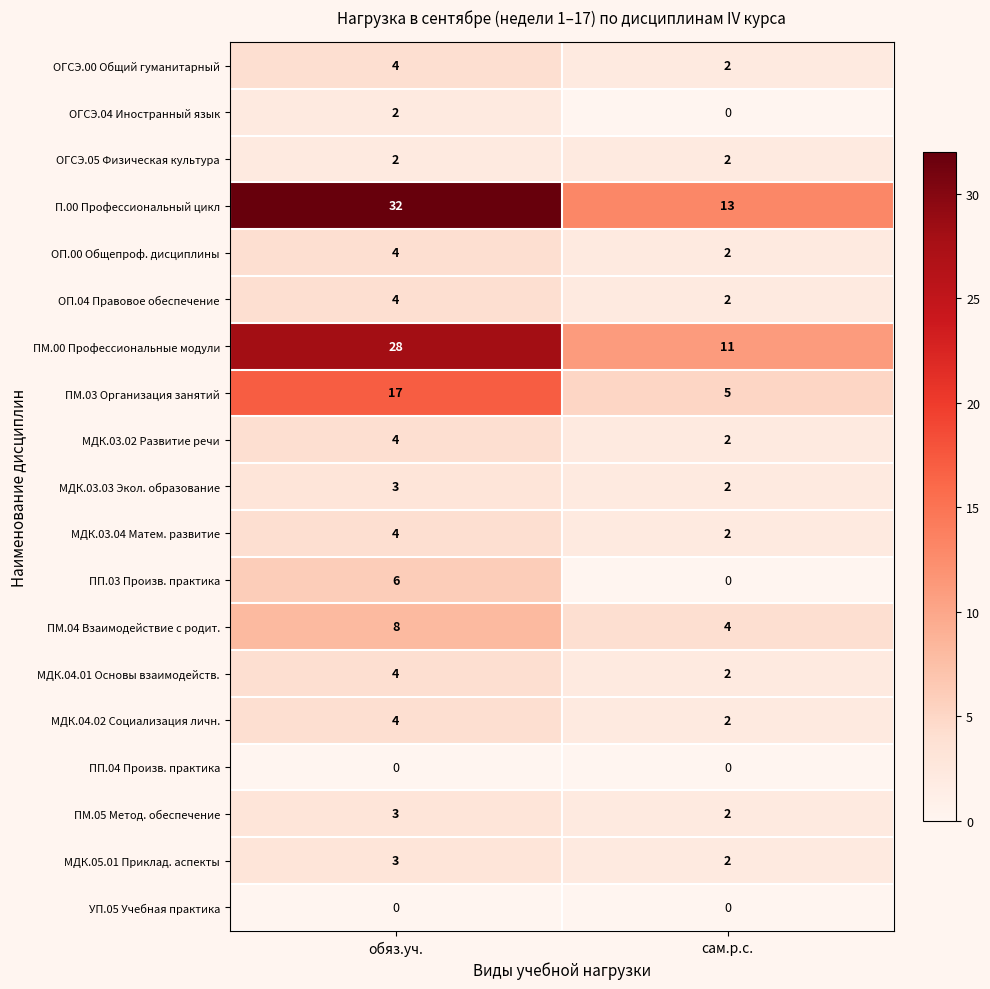

What is the average value of the ПМ.04 Взаимодействие с родит. series?

6